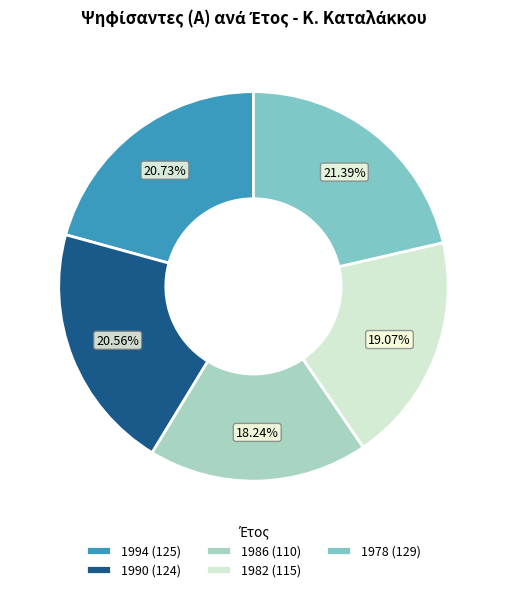

Is the sum of 1986 and 1982 greater than half?

No